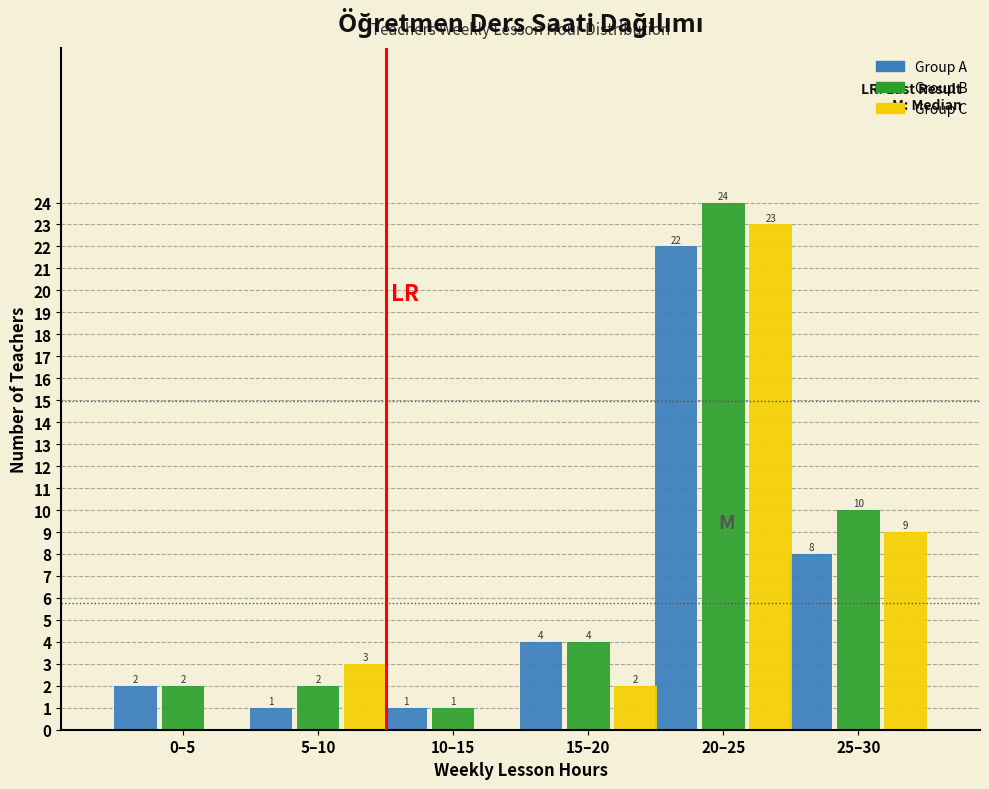

Reading right to left, transcribe all the data shown in this chart.

Group A: 25–30=8	20–25=22	15–20=4	10–15=1	5–10=1	0–5=2
Group B: 25–30=10	20–25=24	15–20=4	10–15=1	5–10=2	0–5=2
Group C: 25–30=9	20–25=23	15–20=2	10–15=0	5–10=3	0–5=0